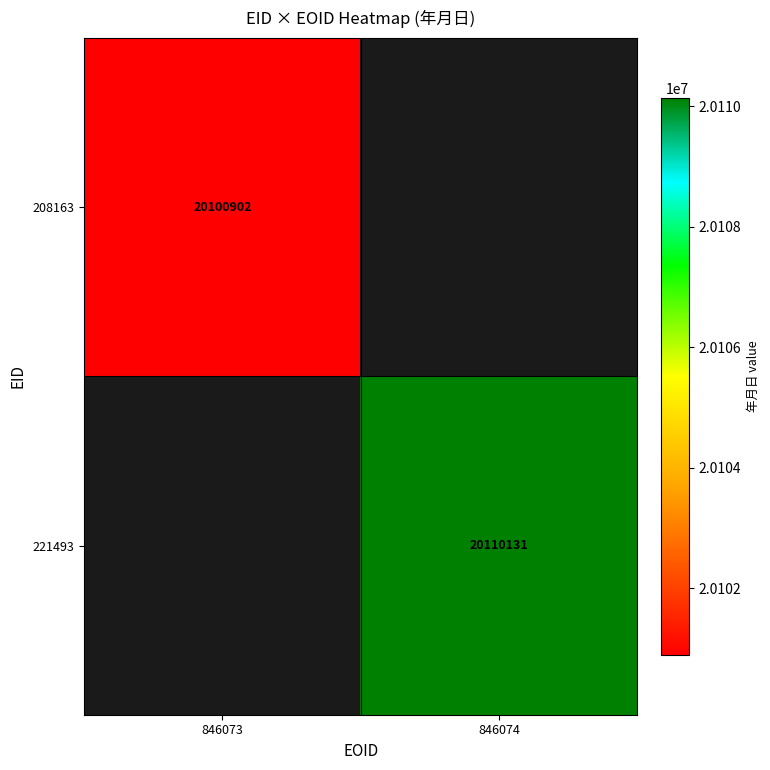

The 208163 series shows 20100902 at 846073. True or false?

True